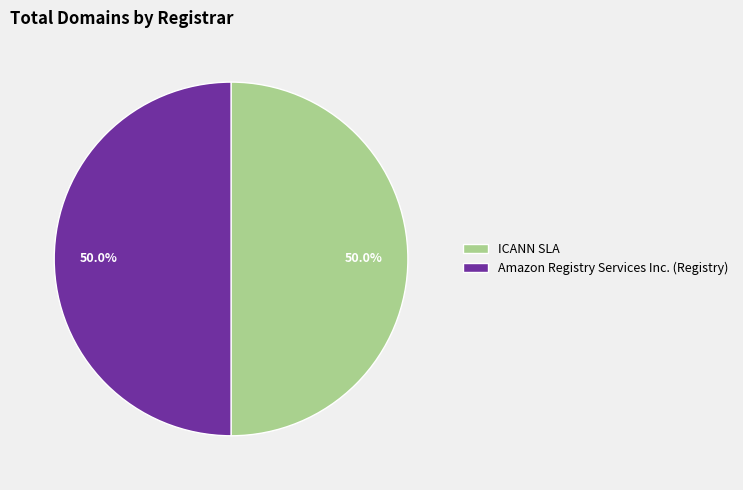

What percentage is the ICANN SLA slice, to the nearest percent?

50%